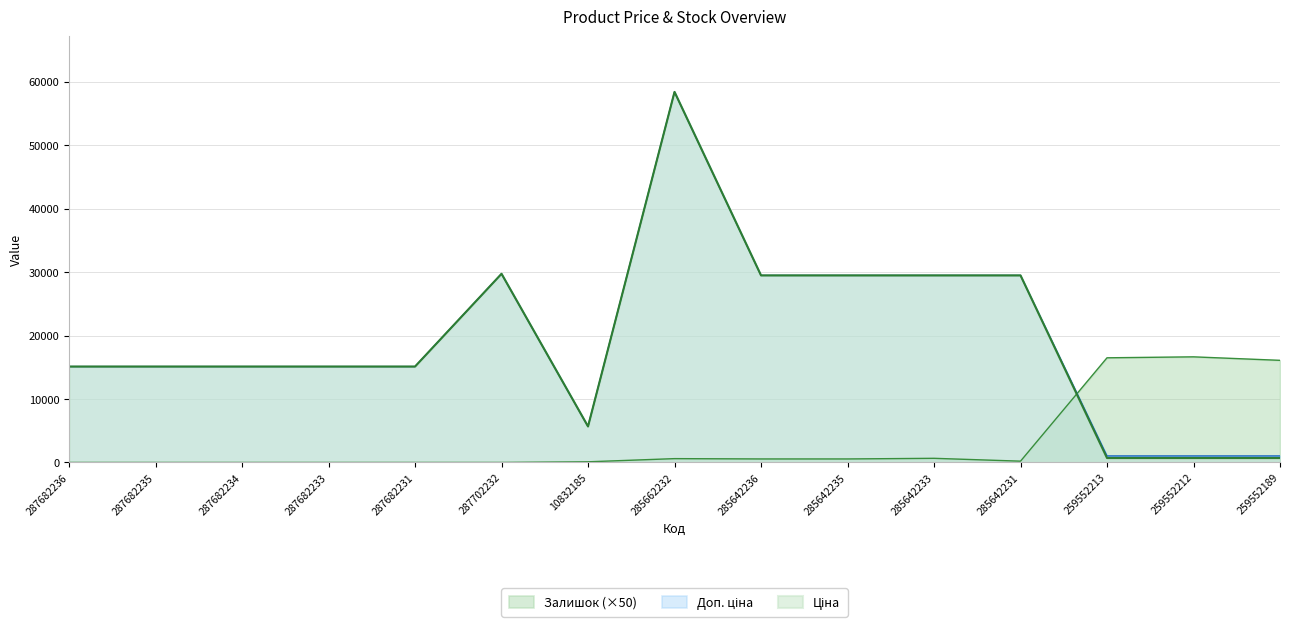

The Залишок series shows 6849.7 at 259552213. True or false?

False